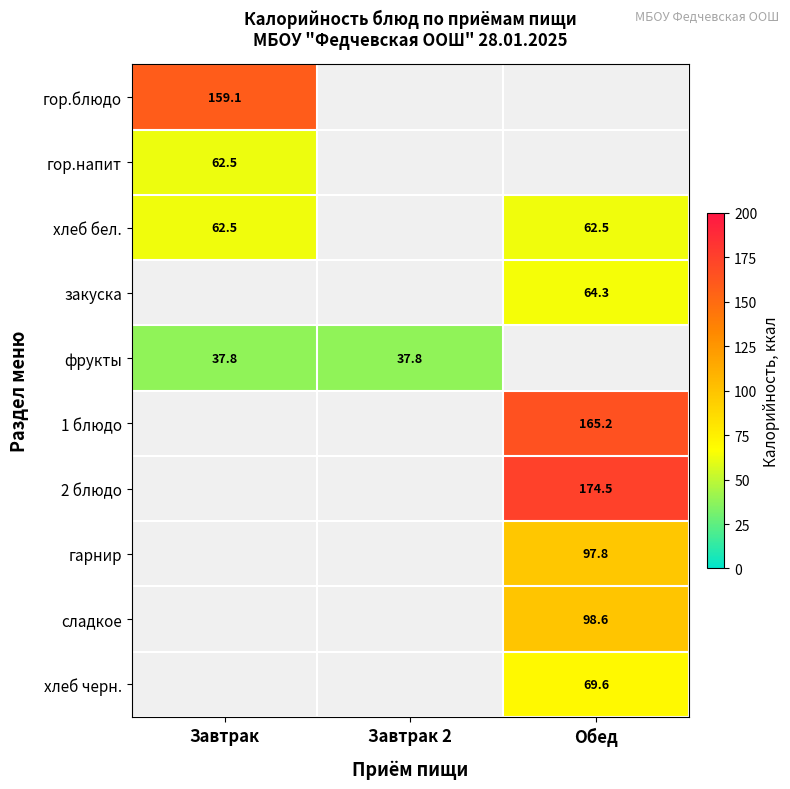

Is it true that хлеб бел. equals 62.5 at Обед?

True